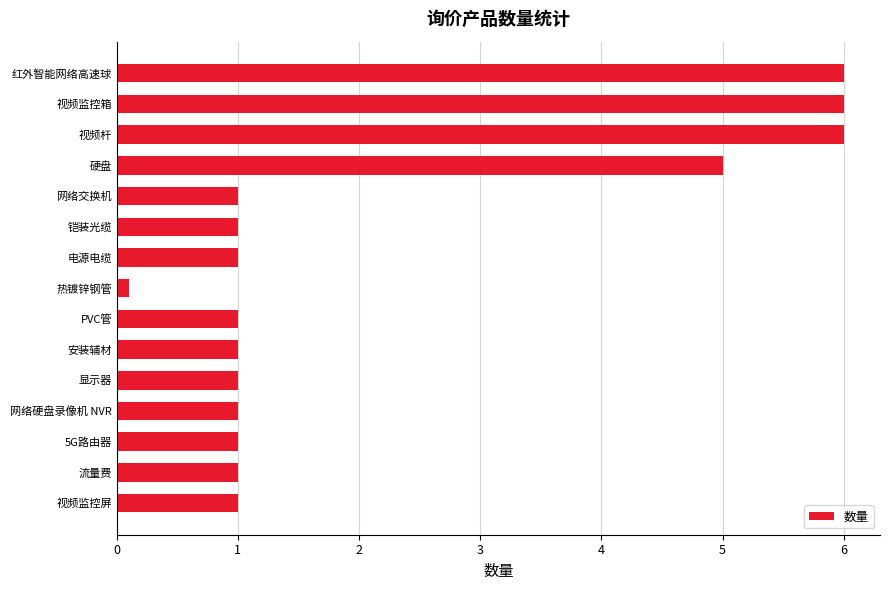

Is it true that the value at 视频杆 is 6.0?

True